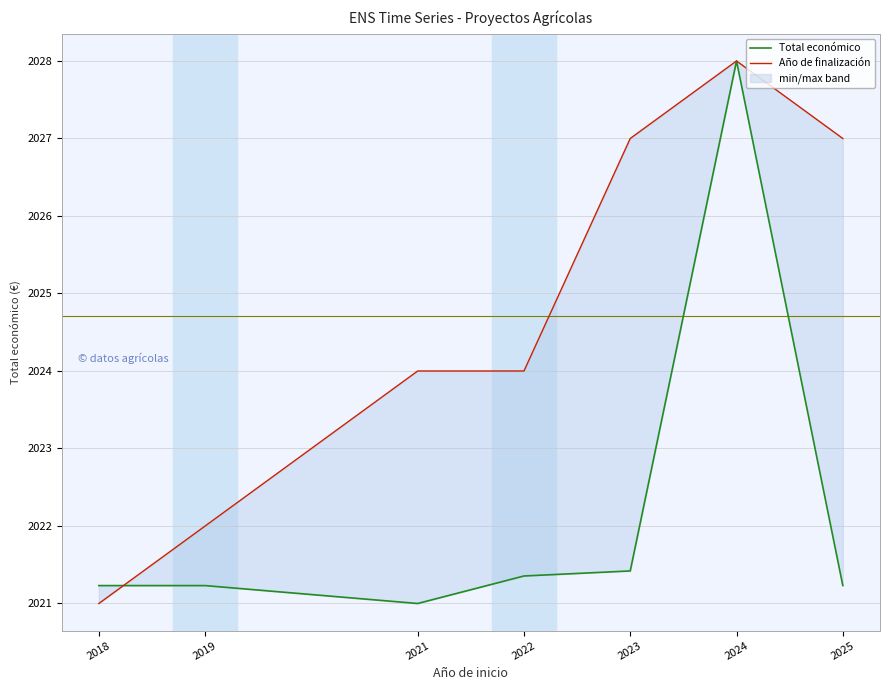

Does the chart have visible grid lines?

Yes